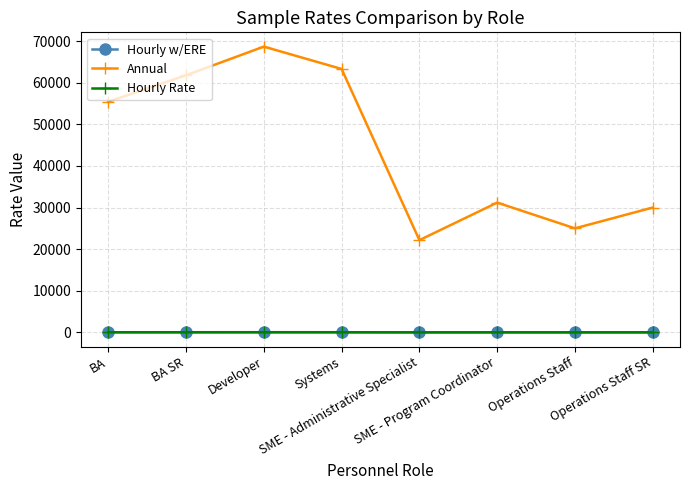

What is the total value across all series at Operations Staff SR?

30034.3